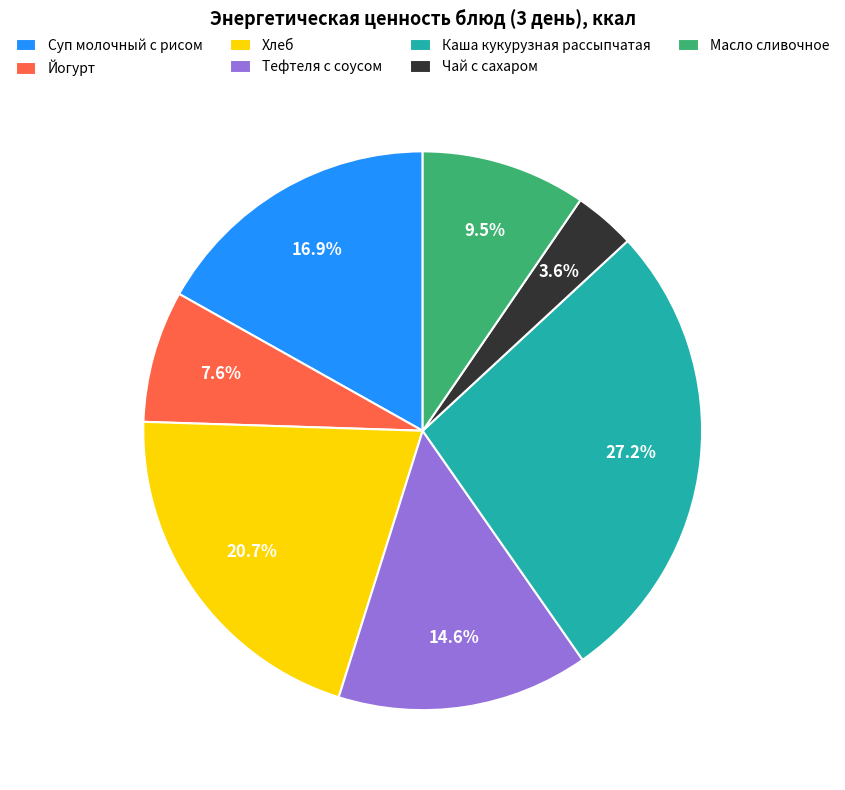

To the nearest percent, what is the combined percentage of Хлеб and Каша кукурузная рассыпчатая?

48%